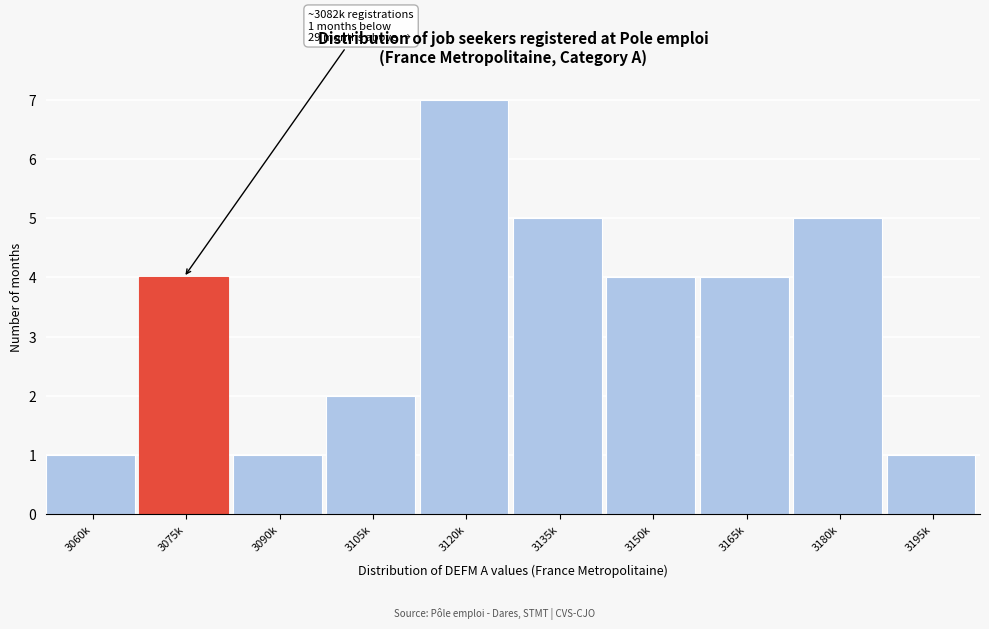

Reading right to left, what are all the values shown in this chart?

3195k=1	3180k=5	3165k=4	3150k=4	3135k=5	3120k=7	3105k=2	3090k=1	3075k=4	3060k=1